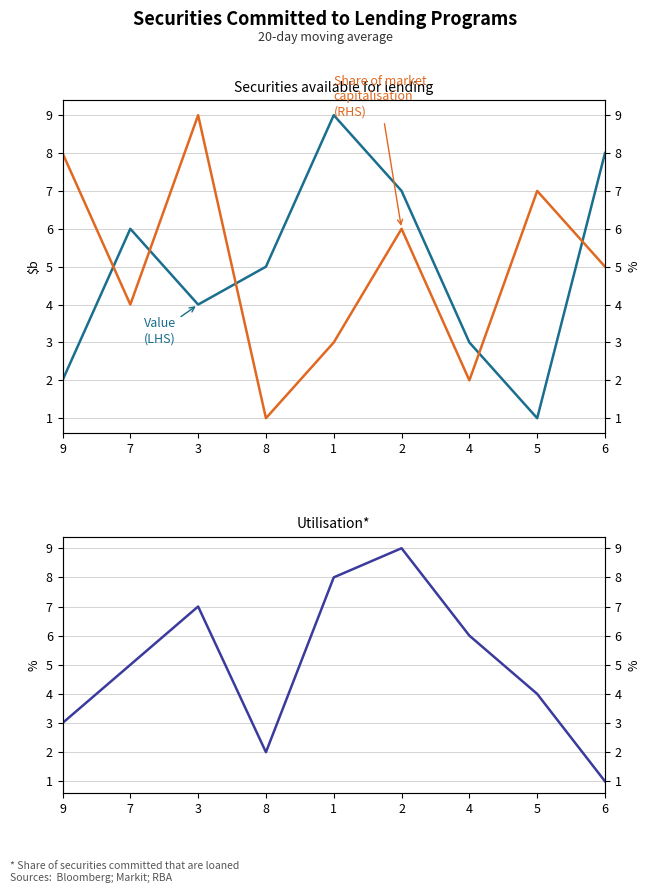

Between which two adjacent categories do col_2 (LHS) and col_9 (Utilisation) first intersect?

9 and 7